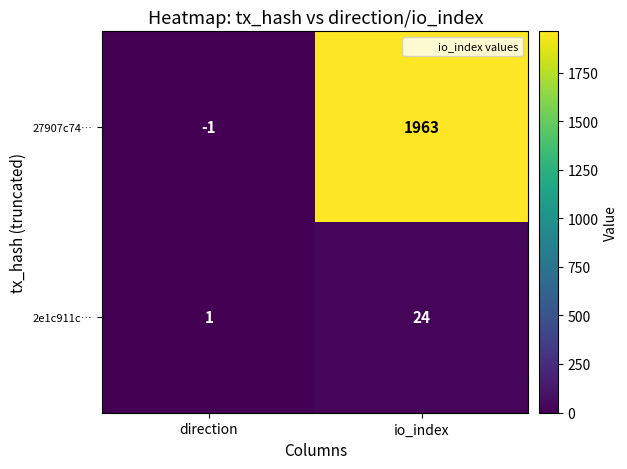

Which series has the largest range (max minus min)?

27907c74…